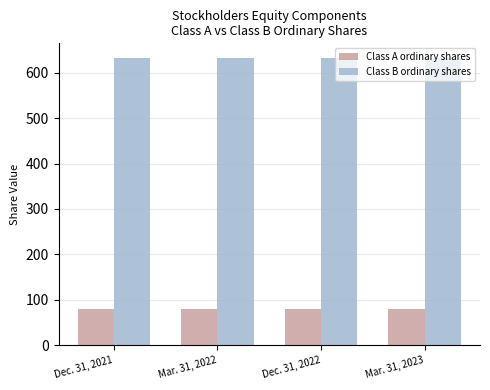

Does the chart contain stacked bars?

No